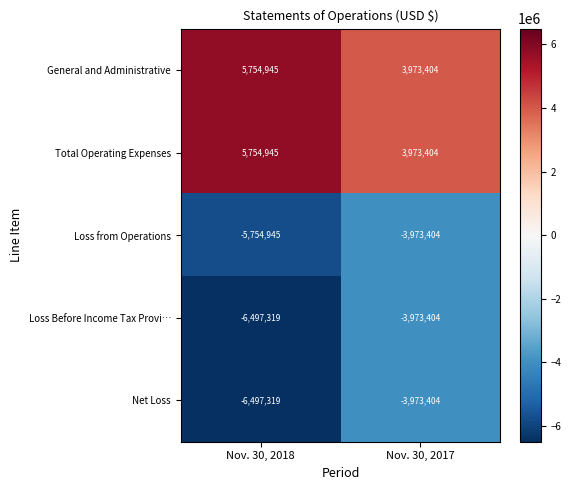

Rank the categories by Loss Before Income Tax Provi… value from highest to lowest.

Nov. 30, 2017, Nov. 30, 2018